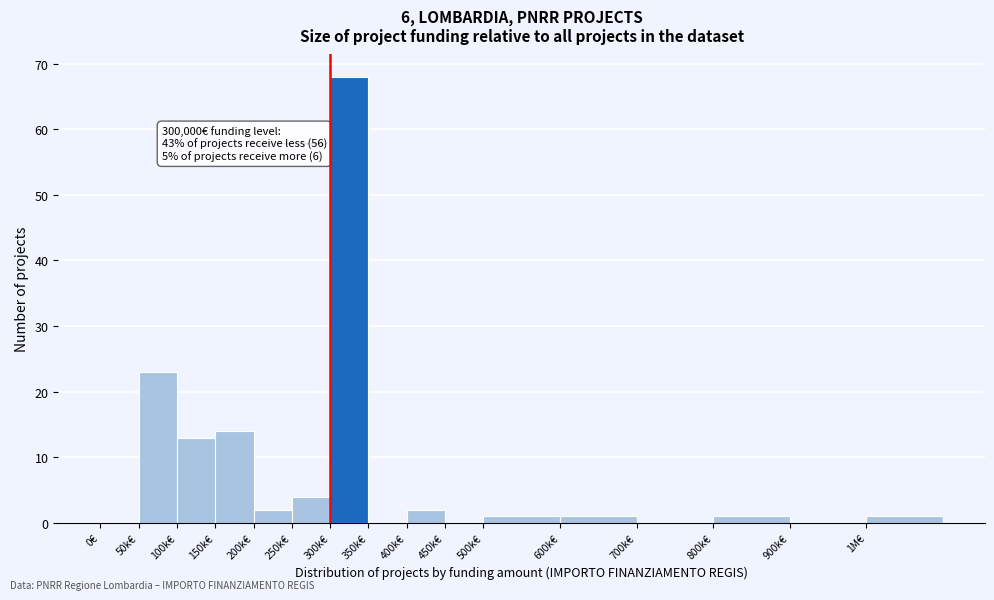

Reading left to right, what are all the values shown in this chart?

0€=0	50k€=23	100k€=13	150k€=14	200k€=2	250k€=4	300k€=68	350k€=0	400k€=2	450k€=0	500k€=1	600k€=1	700k€=0	800k€=1	900k€=0	1M€=1